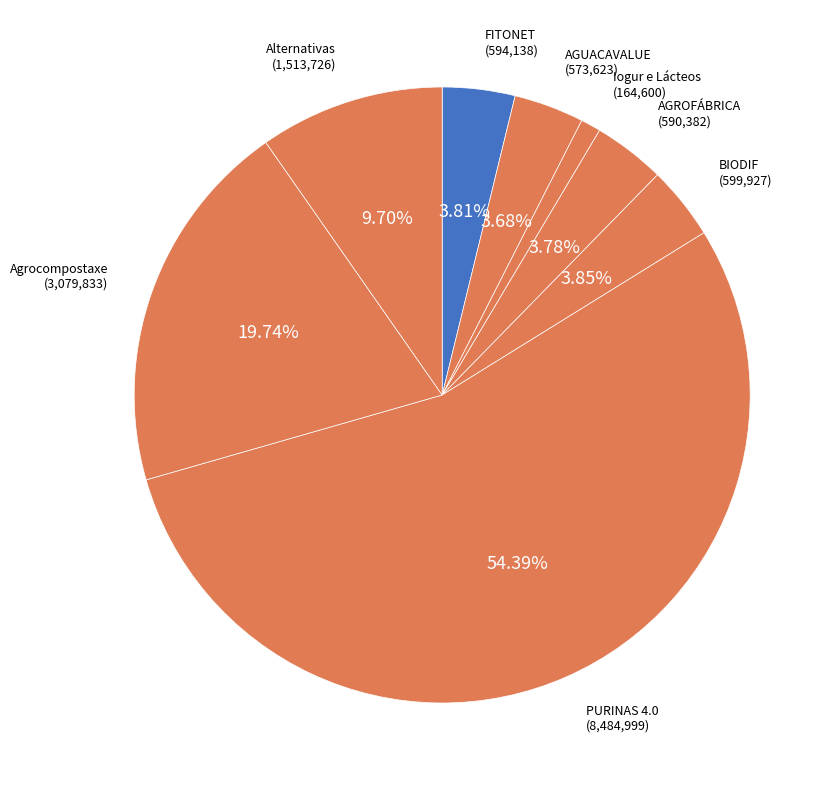

What percentage is the PURINAS 4.0 slice, to the nearest percent?

54%